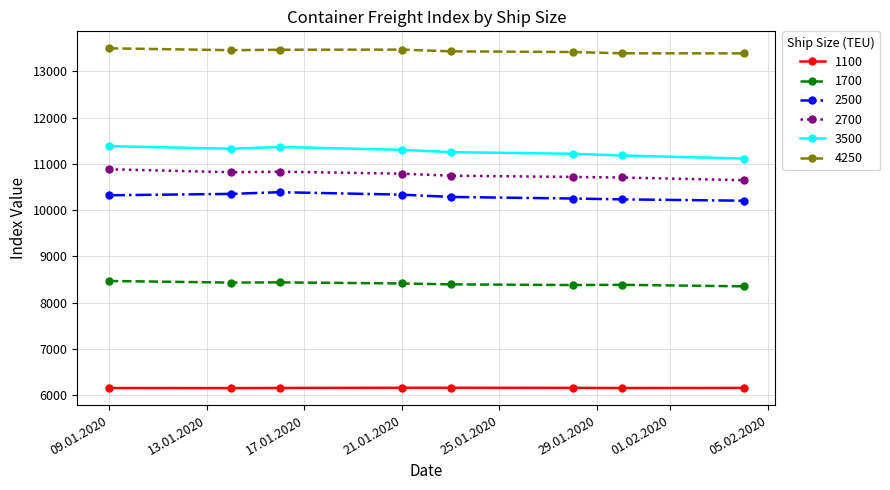

What is the value of the 1100 point at the 6th from the left?

6163